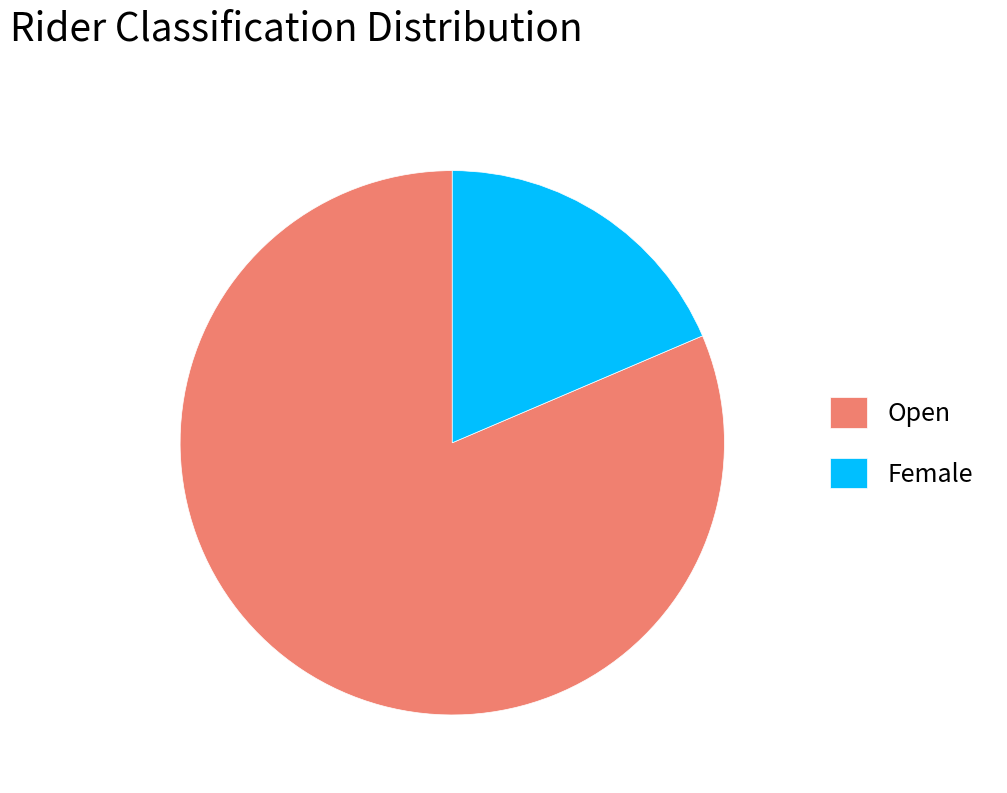

Is there a majority slice in this chart?

Yes